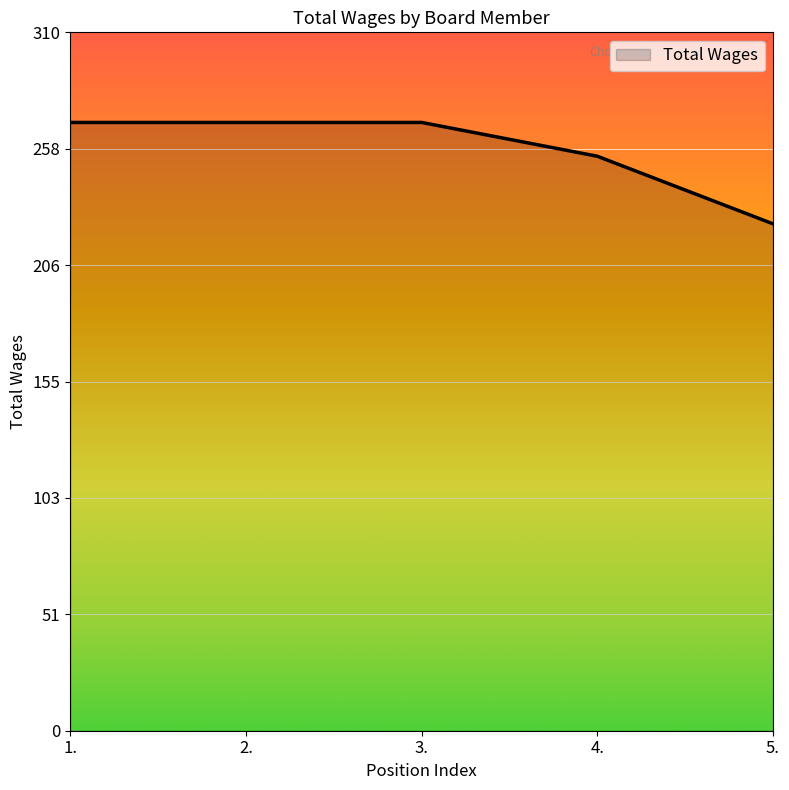

What position from the right is 2.?

4